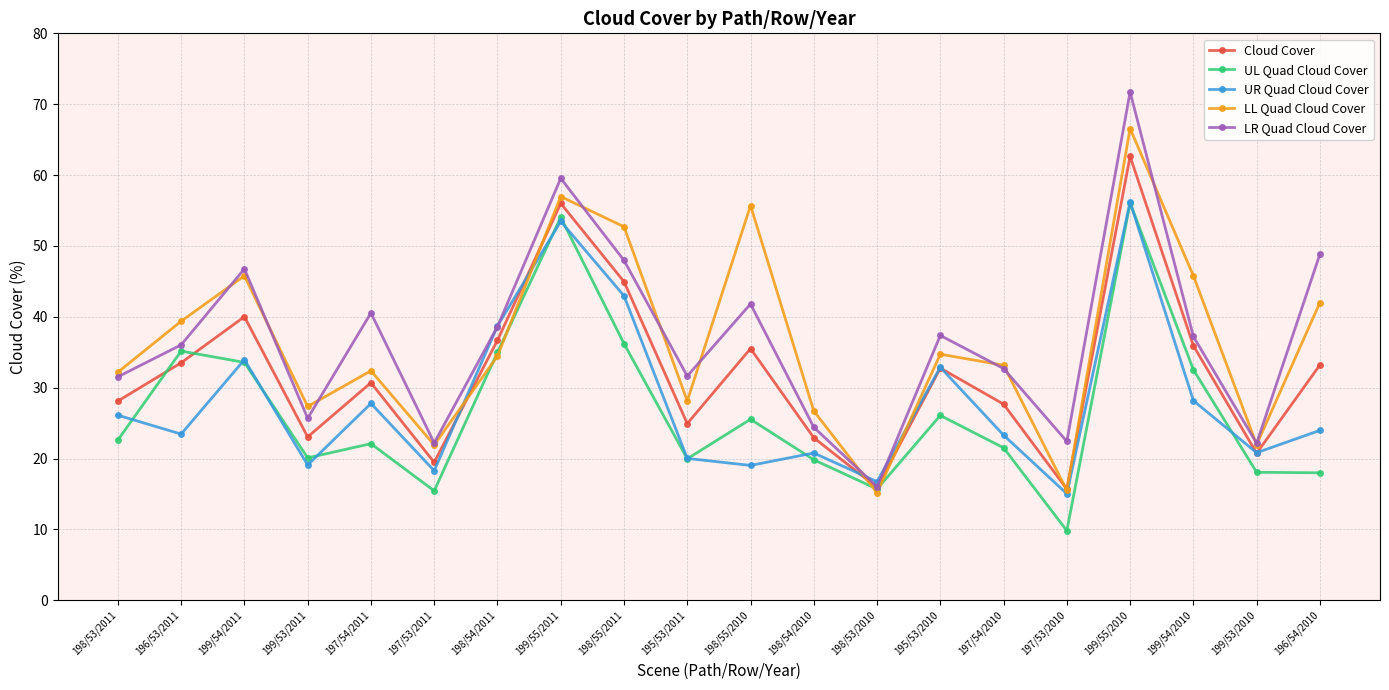

What is the label of the 6th point from the right?

197/54/2010